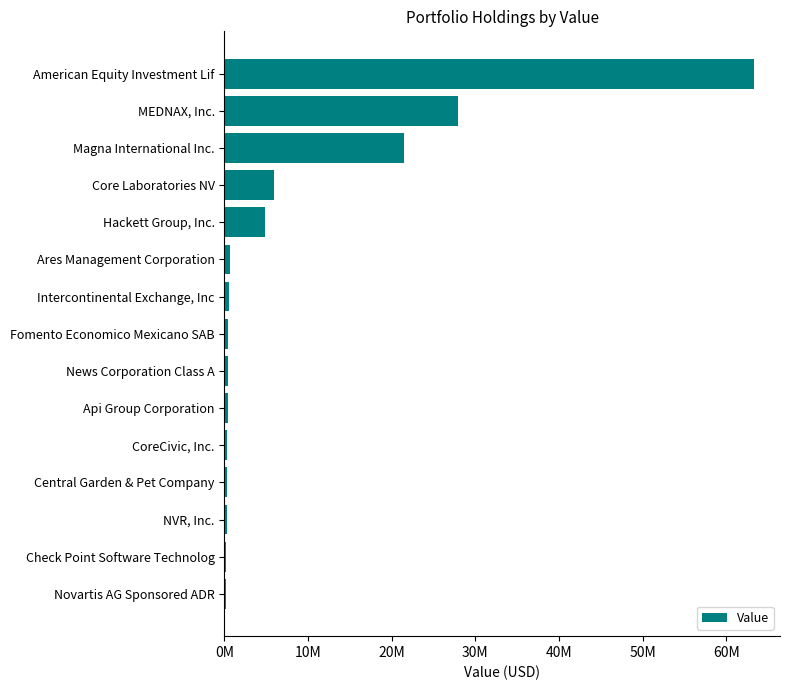

How many categories are shown in the chart?

15